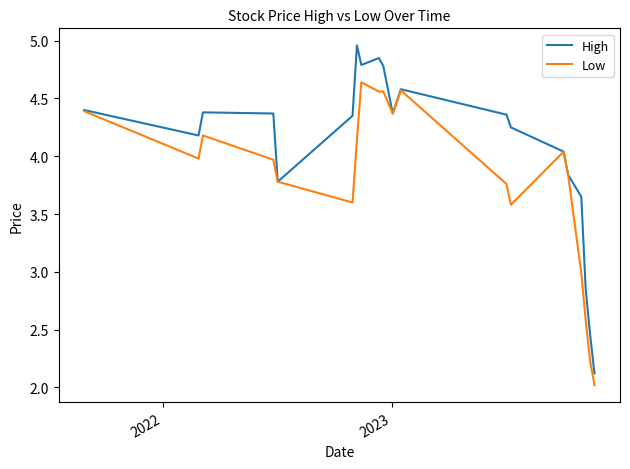

What is the lowest value of the High series?

2.1